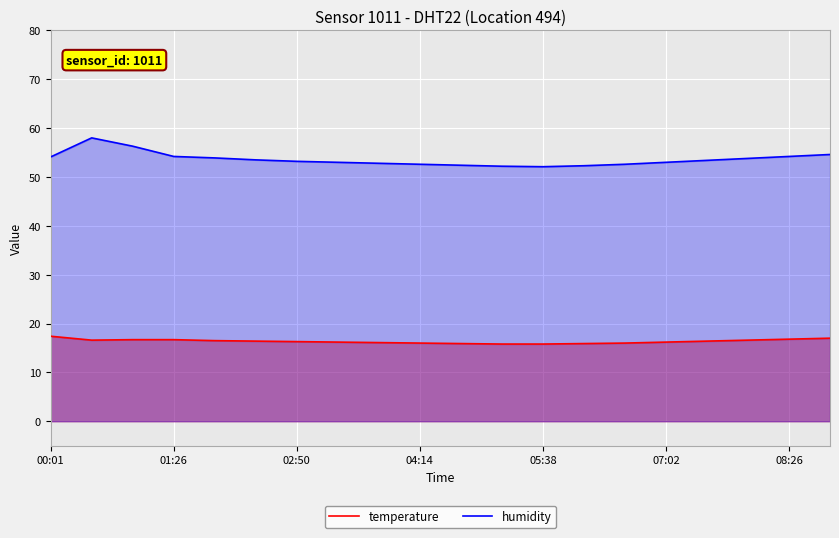

Is it true that temperature equals 28.0 at 08:26?

False